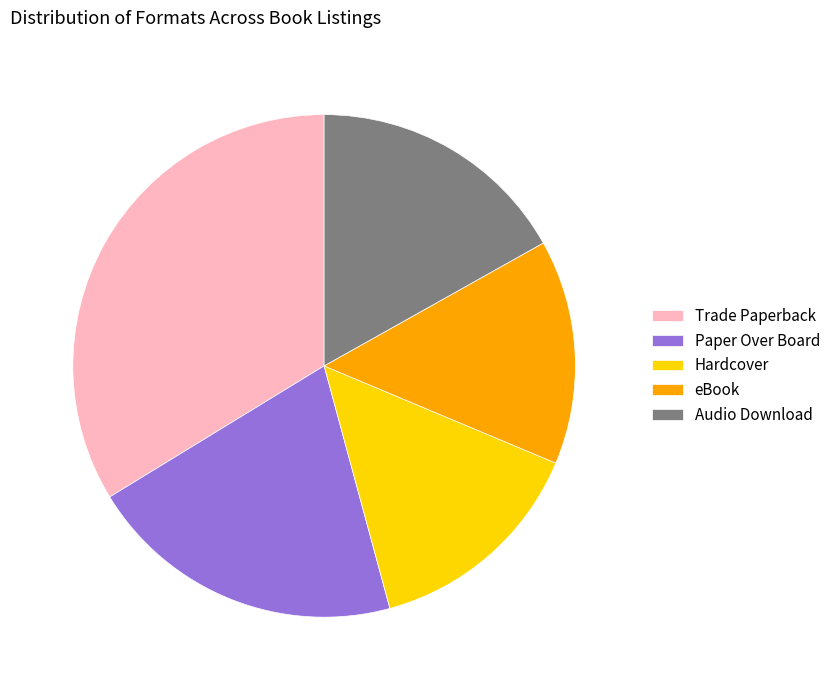

Approximately how many times larger is the value at Audio Download compared to eBook?

1.2